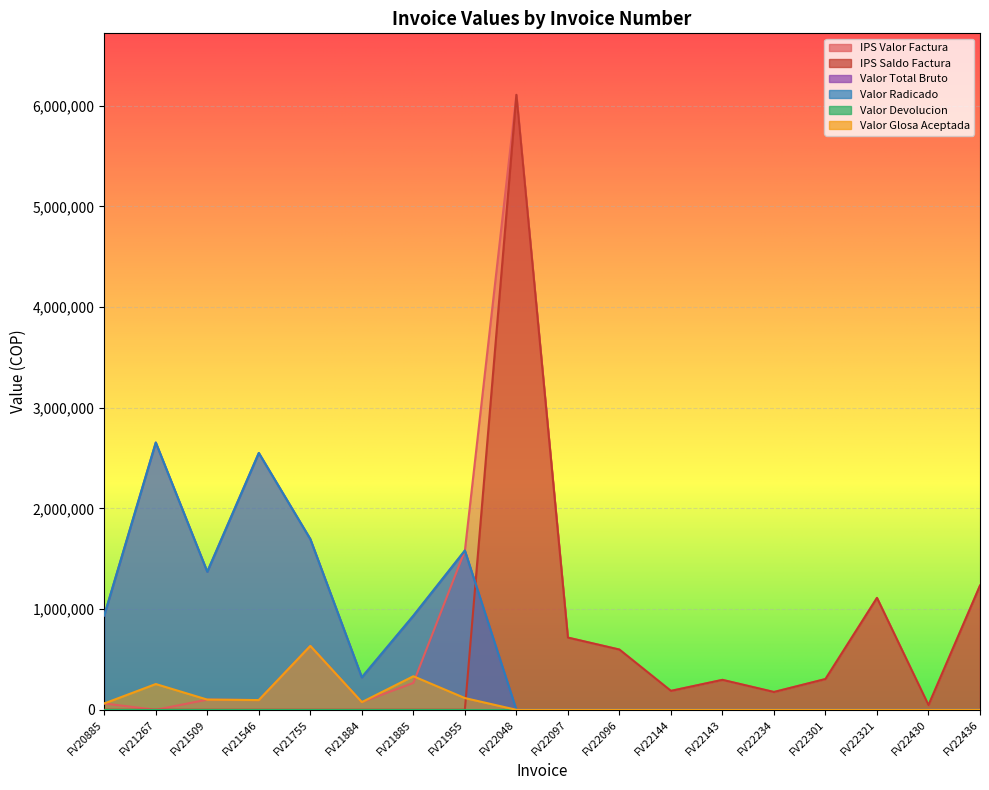

Read the IPS Saldo Factura value at FV22430, to the nearest 100.

46400